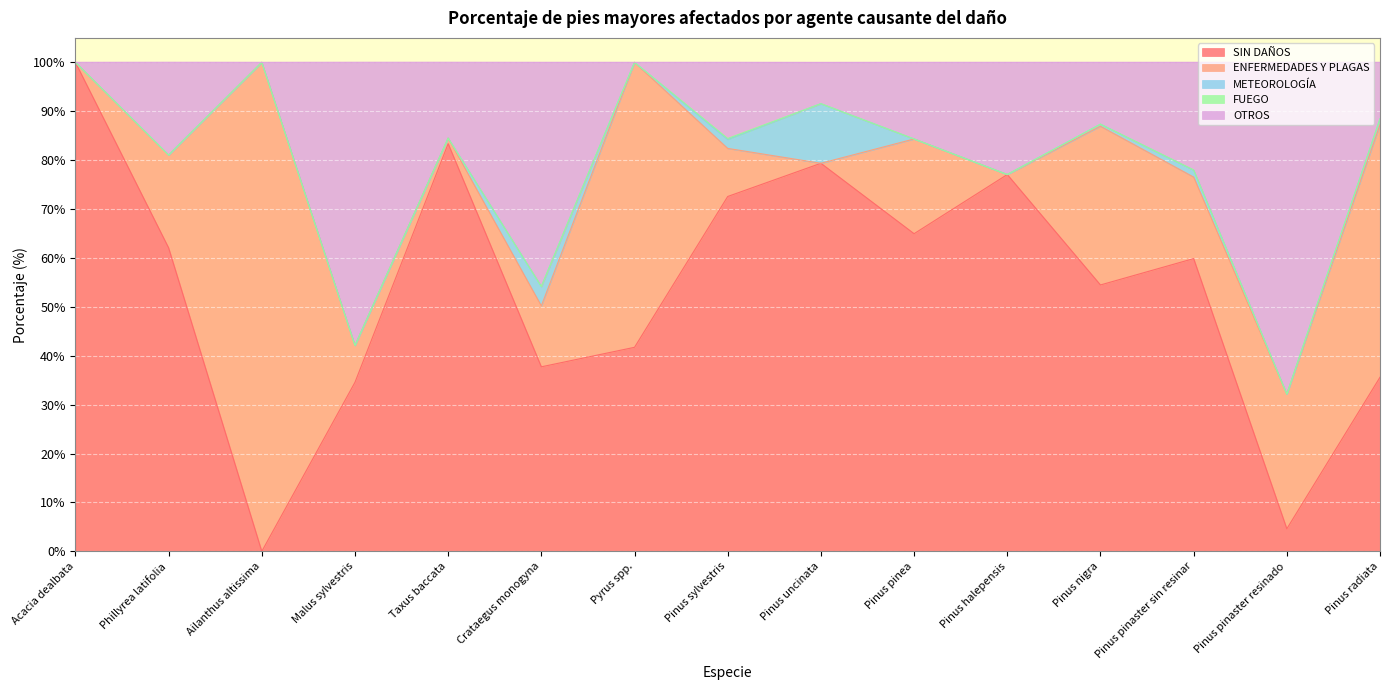

True or false: OTROS and ENFERMEDADES Y PLAGAS intersect in this chart.

True